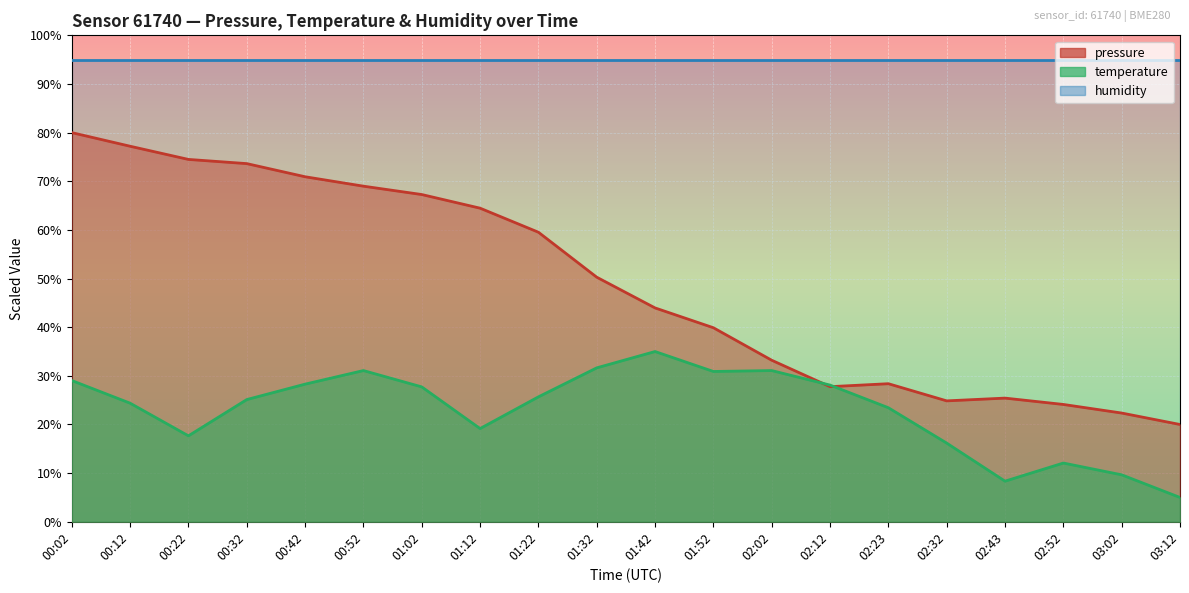

What are all the series names shown in the legend?

pressure, temperature, humidity